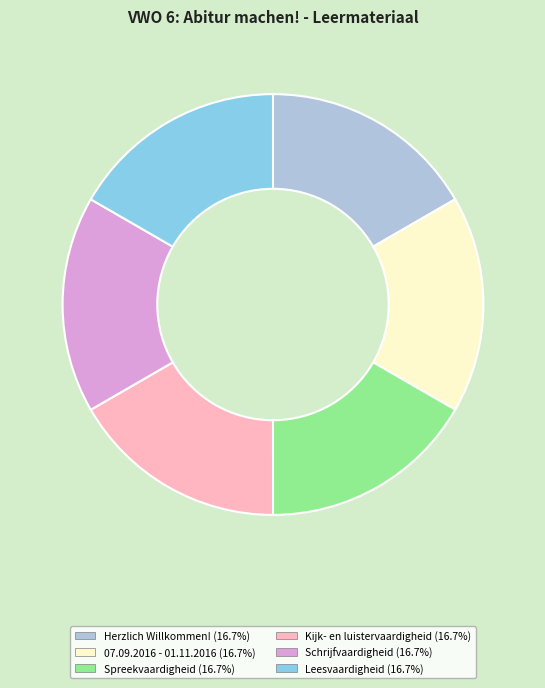

Is the sum of Leesvaardigheid and Schrijfvaardigheid greater than half?

No